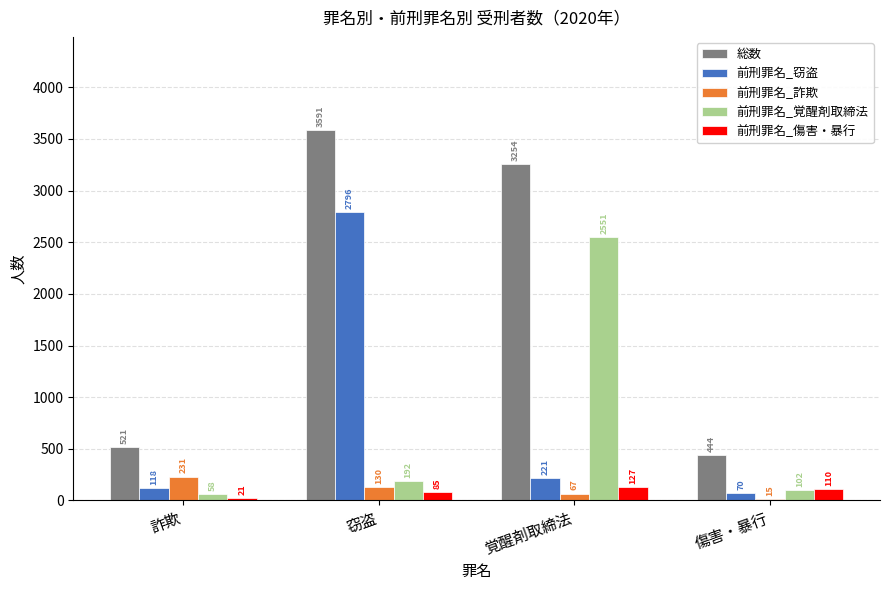

Reading left to right, list all the values displayed in this chart.

総数: 詐欺=521	窃盗=3591	覚醒剤取締法=3254	傷害・暴行=444
前刑罪名_窃盗: 詐欺=118	窃盗=2796	覚醒剤取締法=221	傷害・暴行=70
前刑罪名_詐欺: 詐欺=231	窃盗=130	覚醒剤取締法=67	傷害・暴行=15
前刑罪名_覚醒剤取締法: 詐欺=58	窃盗=192	覚醒剤取締法=2551	傷害・暴行=102
前刑罪名_傷害・暴行: 詐欺=21	窃盗=85	覚醒剤取締法=127	傷害・暴行=110